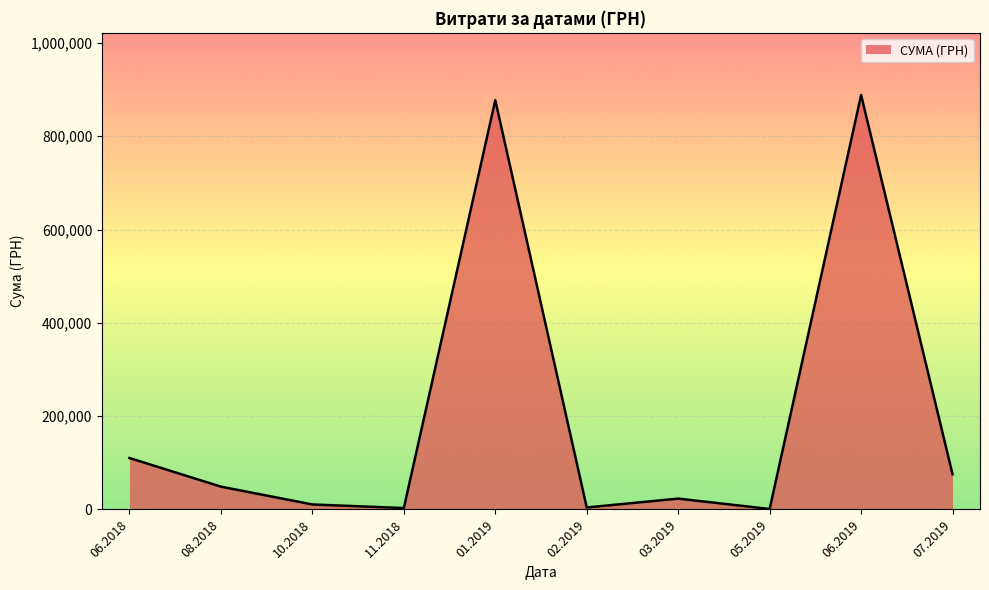

What is the change in value from 08.2018 to 03.2019?

-25627.6